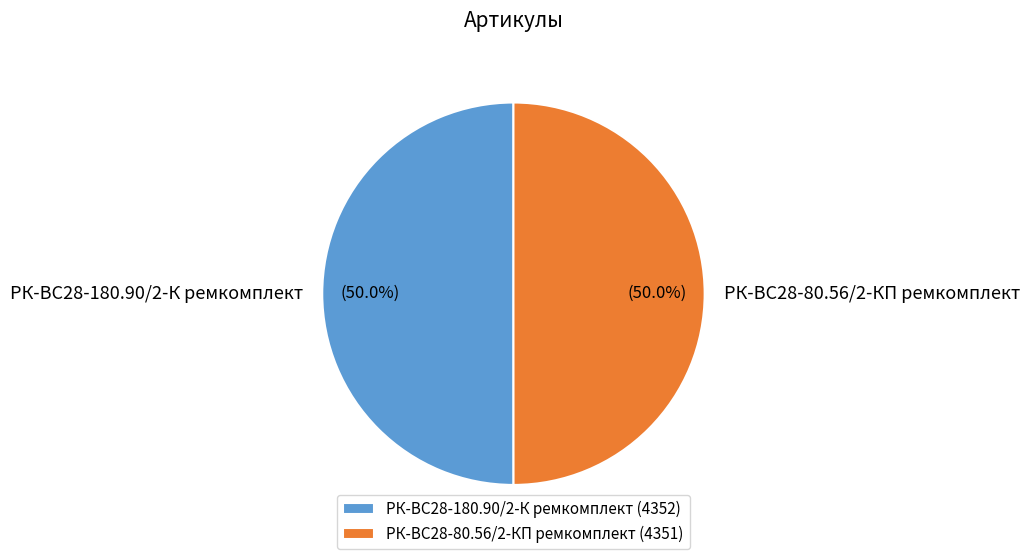

Is it true that РК-ВС28-80.56/2-КП ремкомплект is 63% of the pie?

False